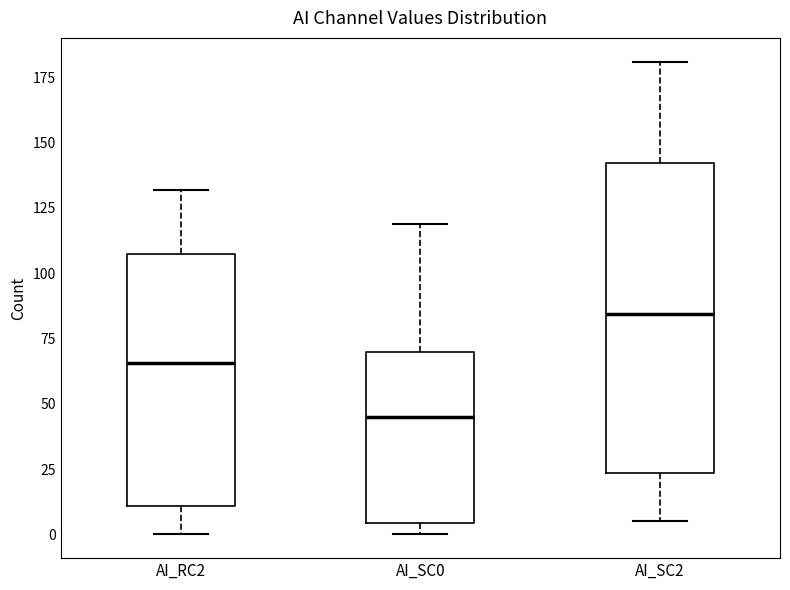

Reading left to right, transcribe this box plot: for each box, give where its median line is, the range the box spans, and where its two whiskers end, as read against the y-axis. The values are not printed on the chart, so give them approximately, as read against the axis.

AI_RC2: median 65, box 10 to 105, whiskers 0 to 130
AI_SC0: median 45, box 5 to 70, whiskers 0 to 120
AI_SC2: median 85, box 25 to 140, whiskers 5 to 180